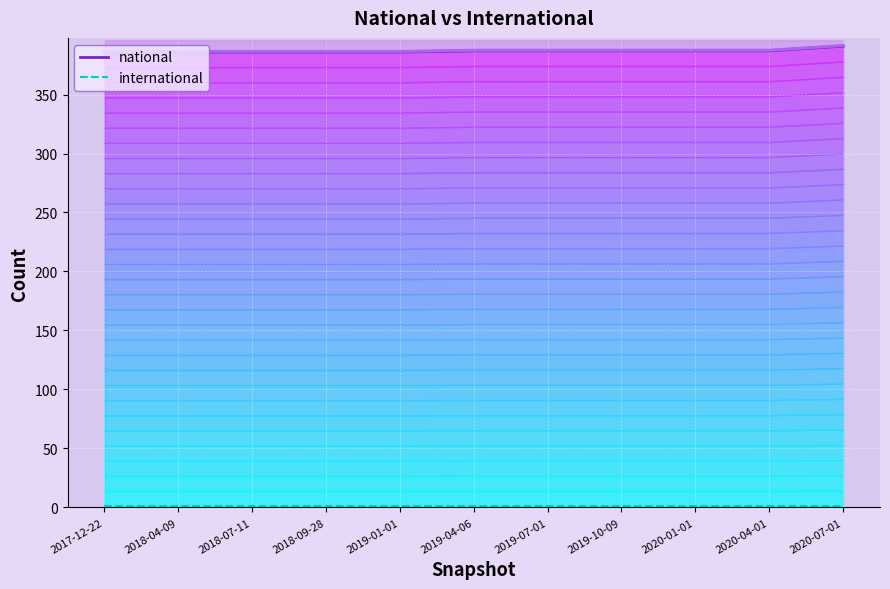

What is the sum of the national values at 2018-09-28 and 2018-04-09?

772